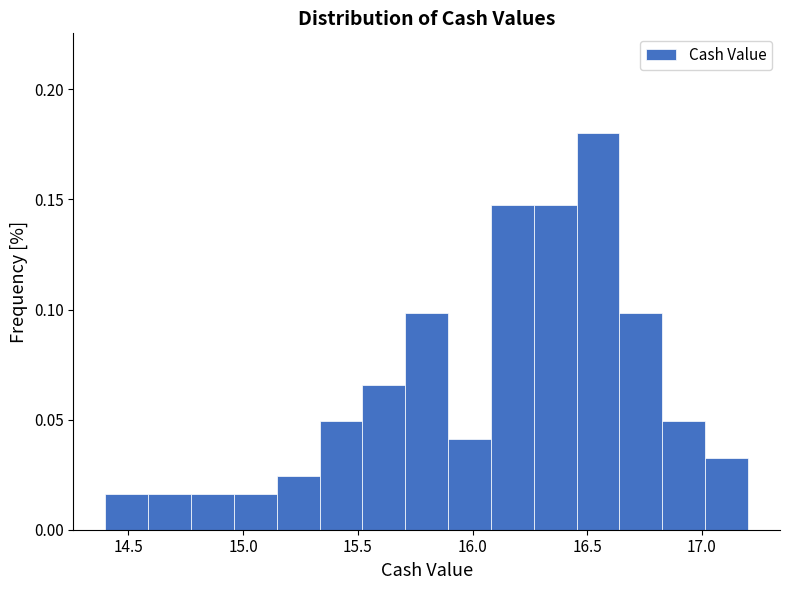

Read against the x-axis, roughly where is the centre of the tallest bar?

16.55